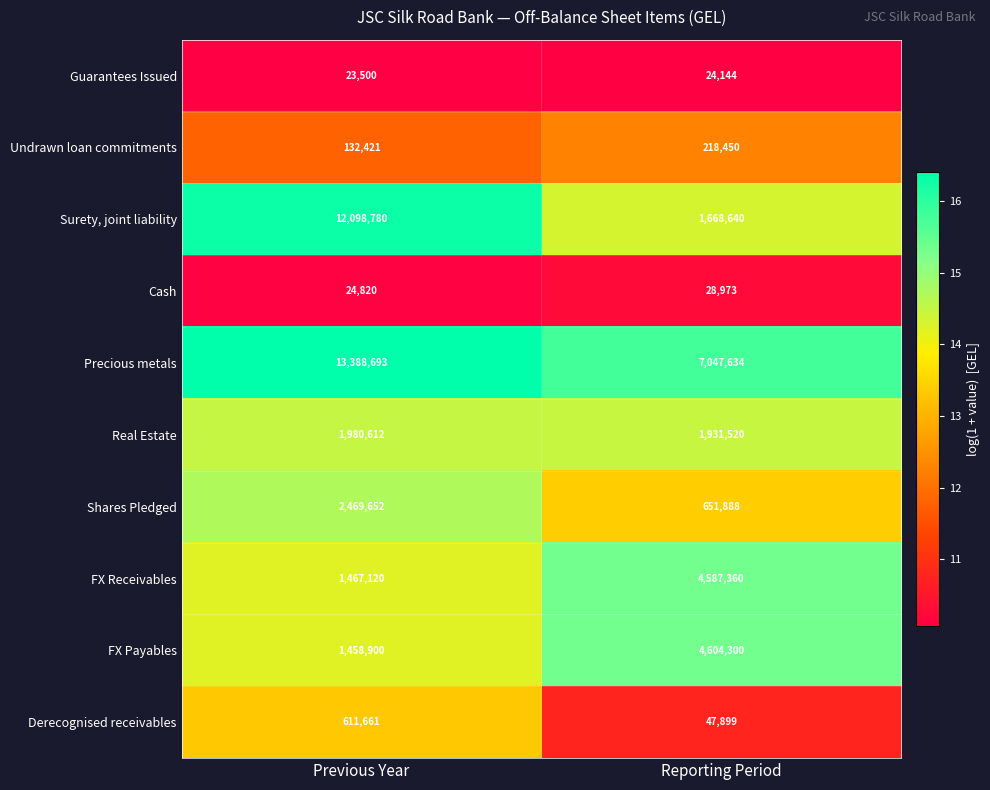

Which category has the highest value in the Cash series?

Reporting Period